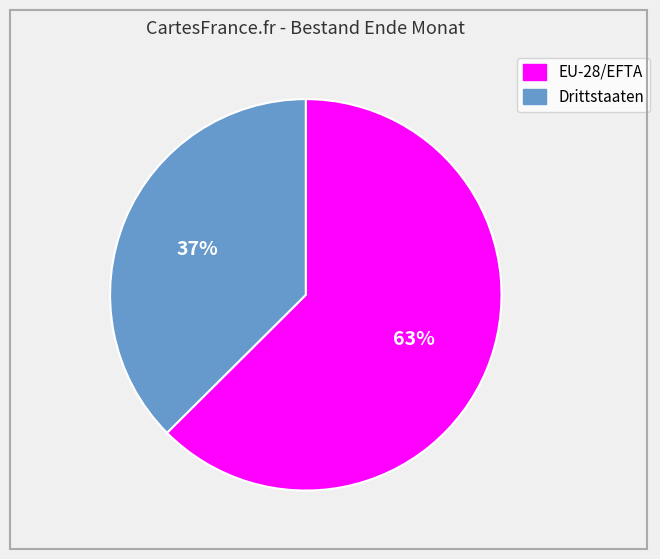

Count the number of slices in the pie.

2